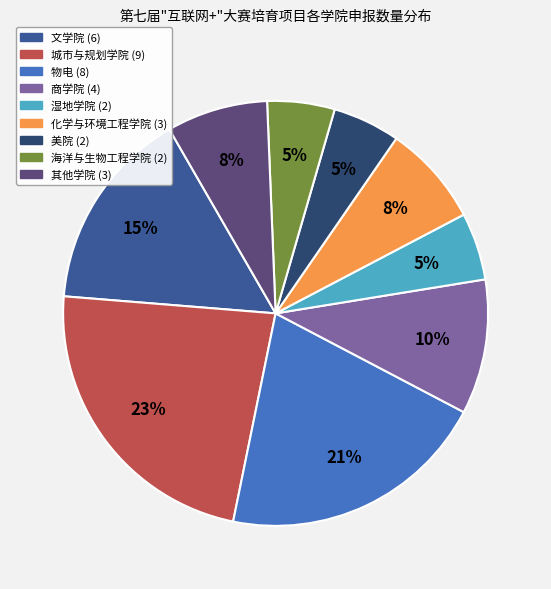

Does any single category account for the majority?

No